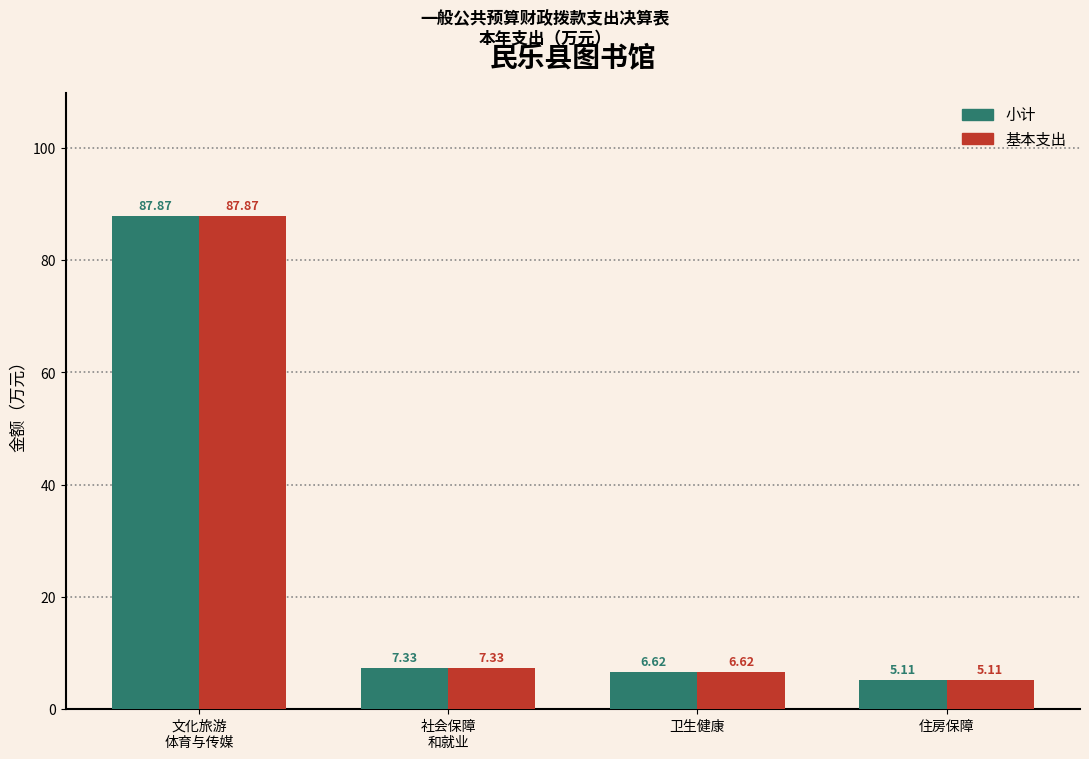

What value does the 小计 series have at 卫生健康?

6.6